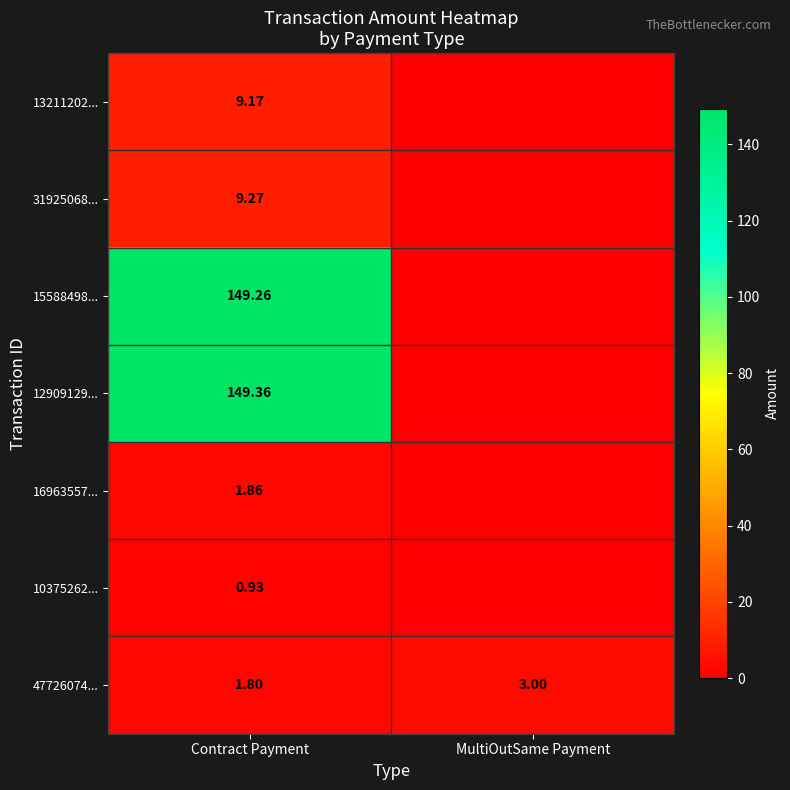

At which label is 47726074... closest to 2?

Contract Payment